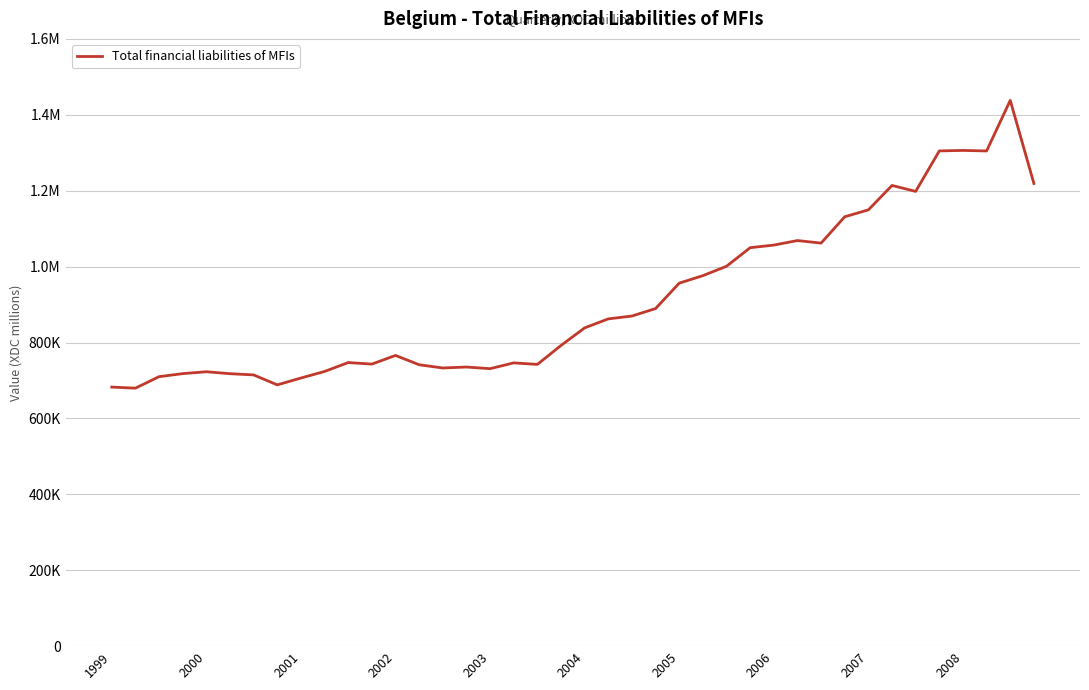

What is the difference between the maximum and second lowest values?

755449.5